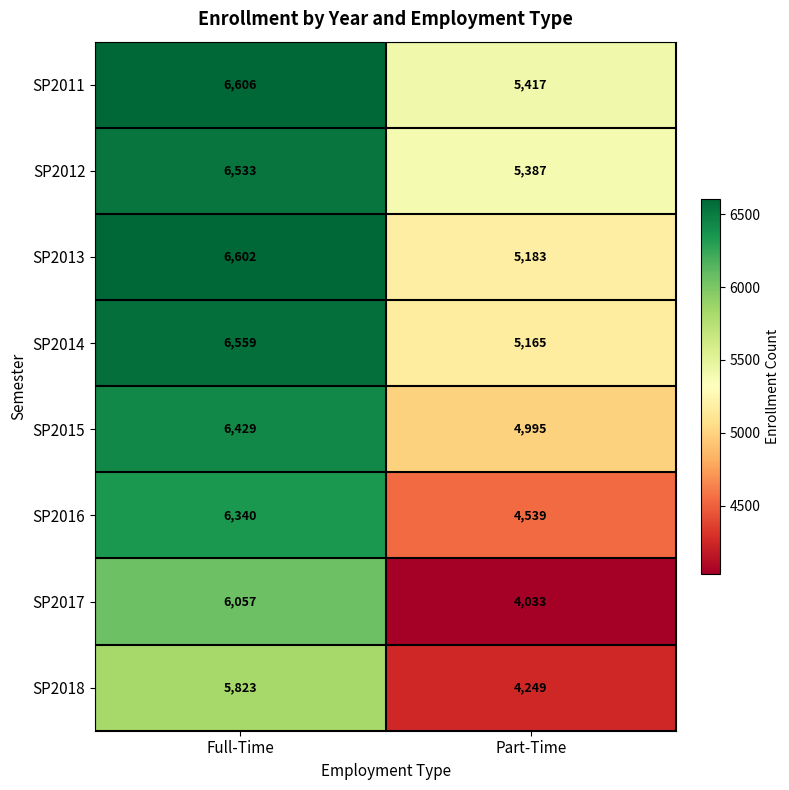

What is the minimum value shown in the chart?

4033